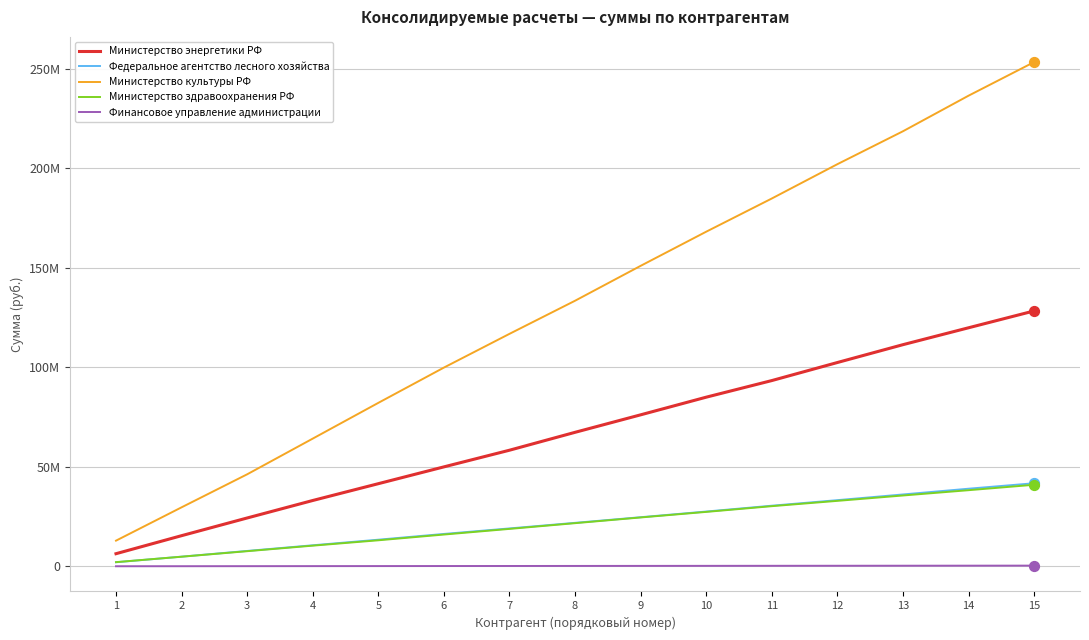

What is the total value across all series at 12?

370703215.4